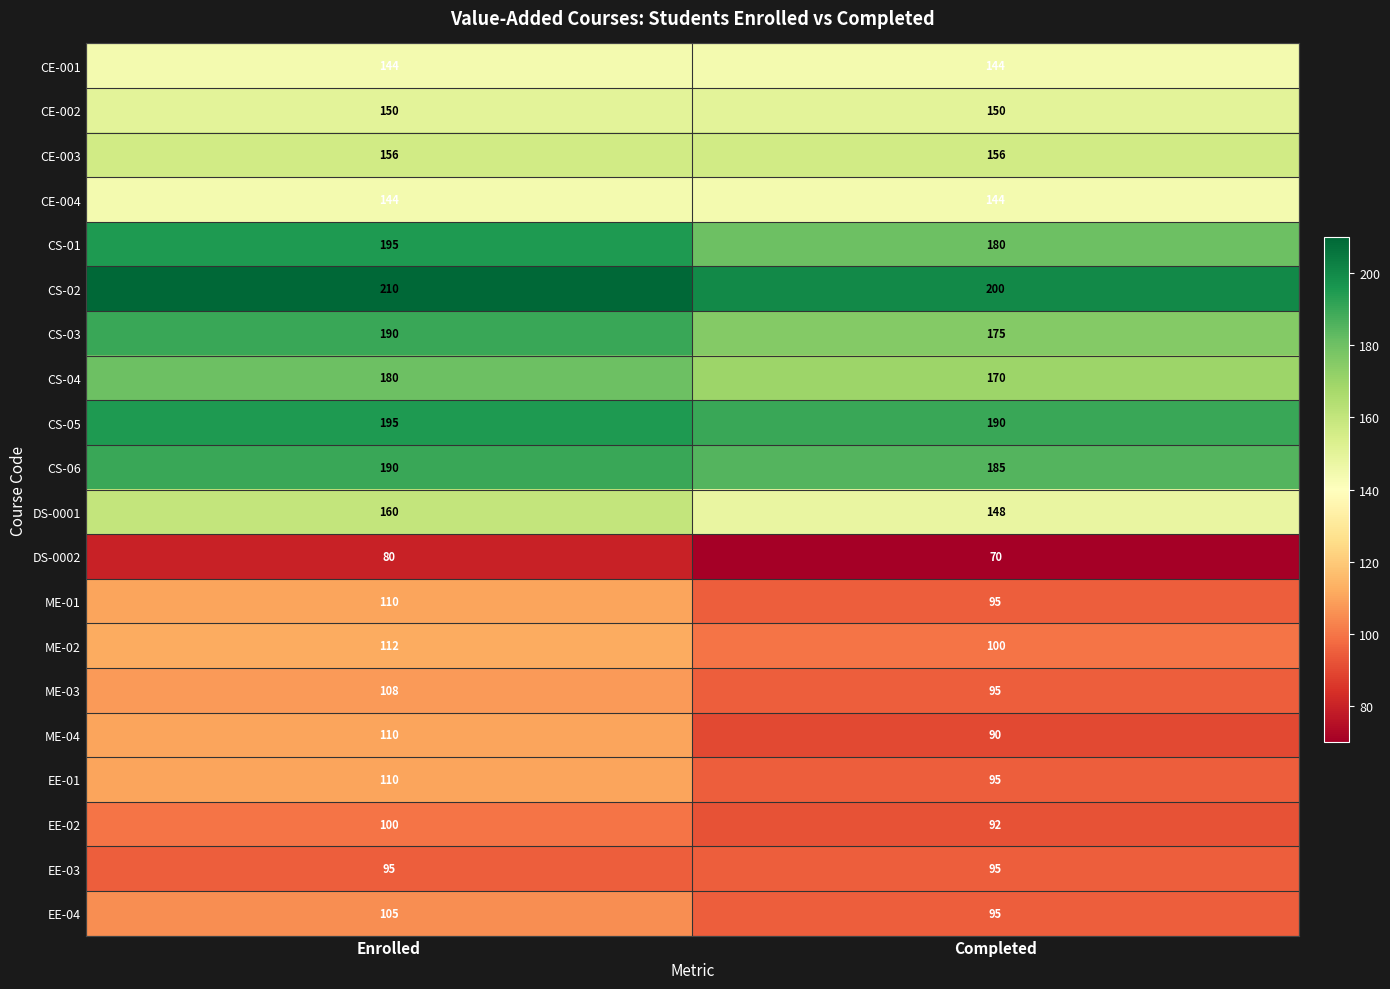

What is the approximate value of EE-01 at Completed, to the nearest 5?

95